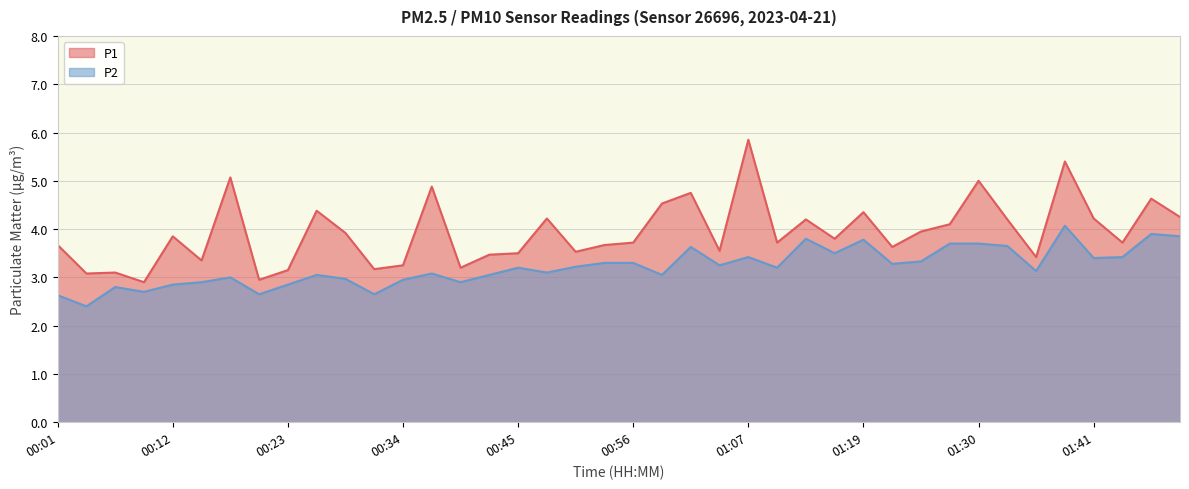

Which series has the largest total across all categories?

P1